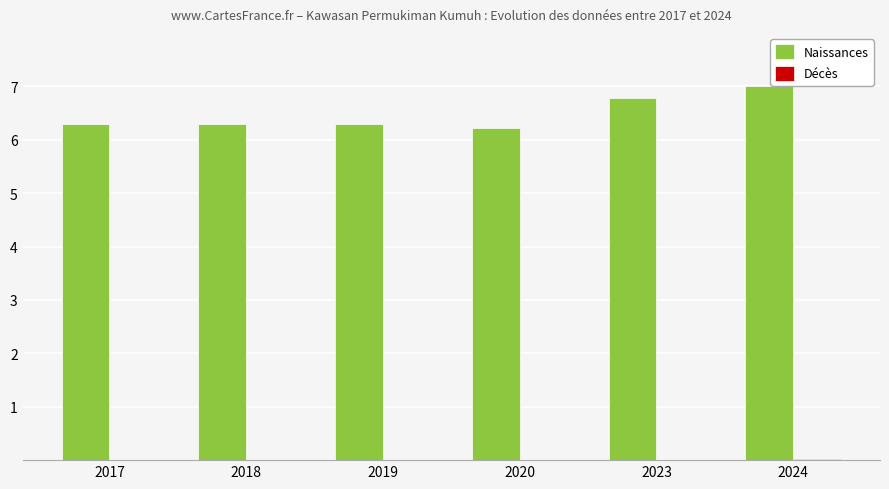

Count the number of data series in this chart.

2